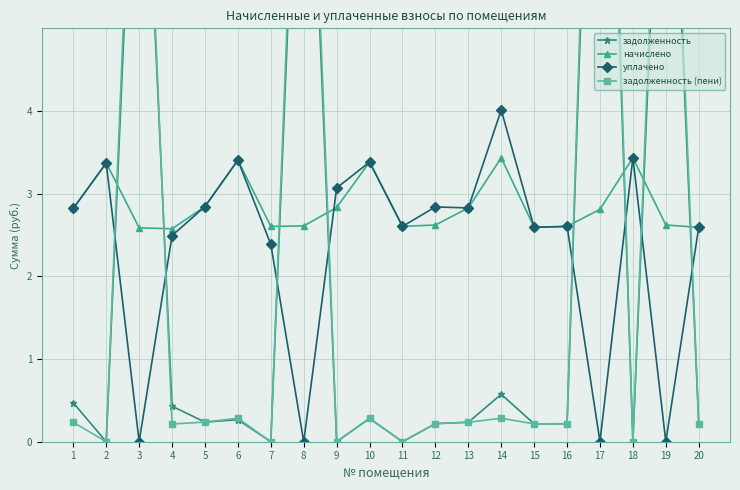

True or false: задолженность (пени) has a value of 0.3 at 6.

True